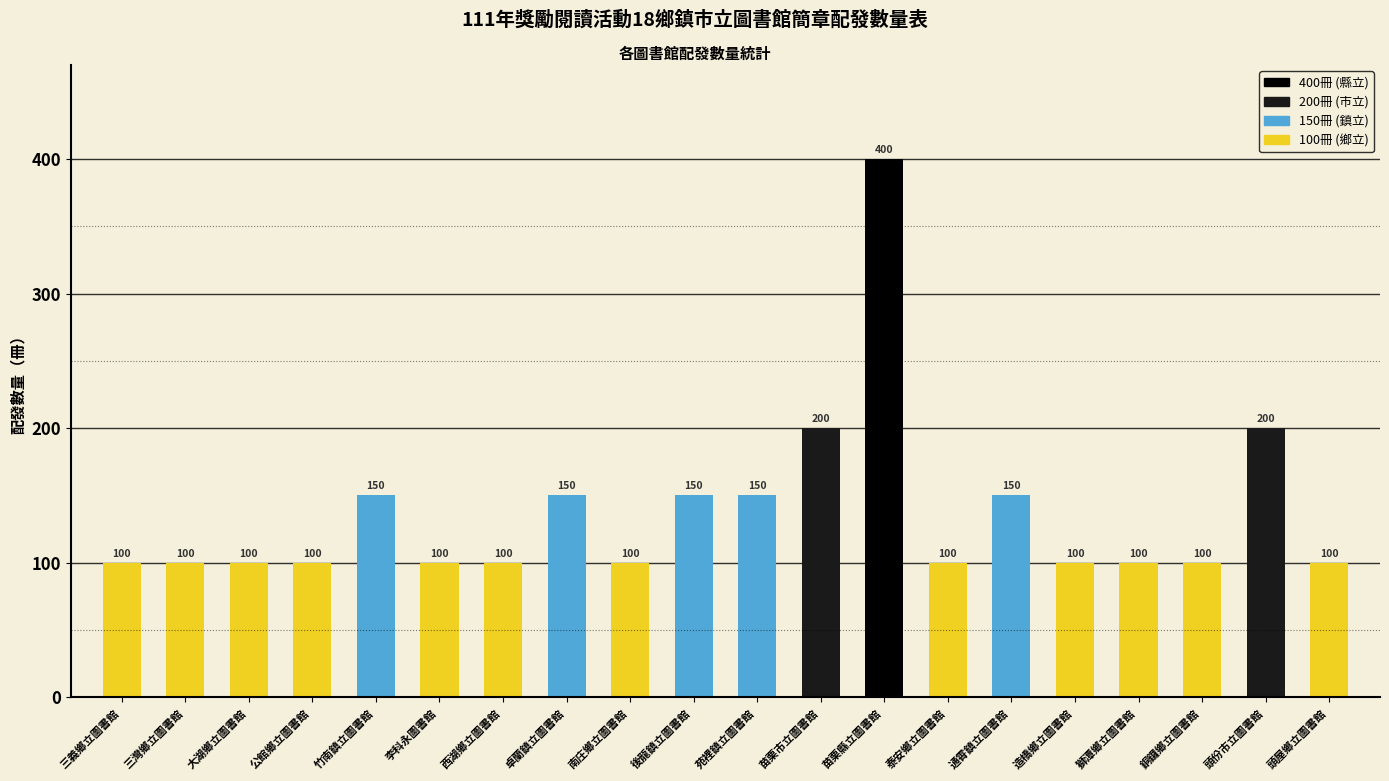

How many data points does each series have?

20